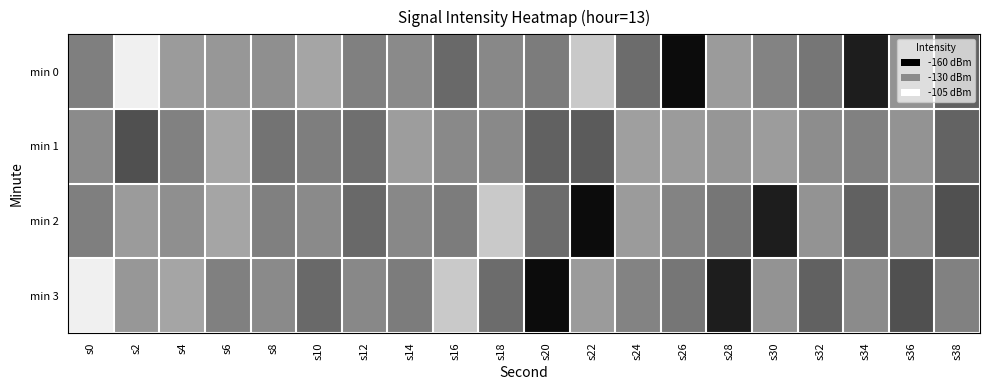

Between s8 and s14, which series saw the biggest shift?

min 1